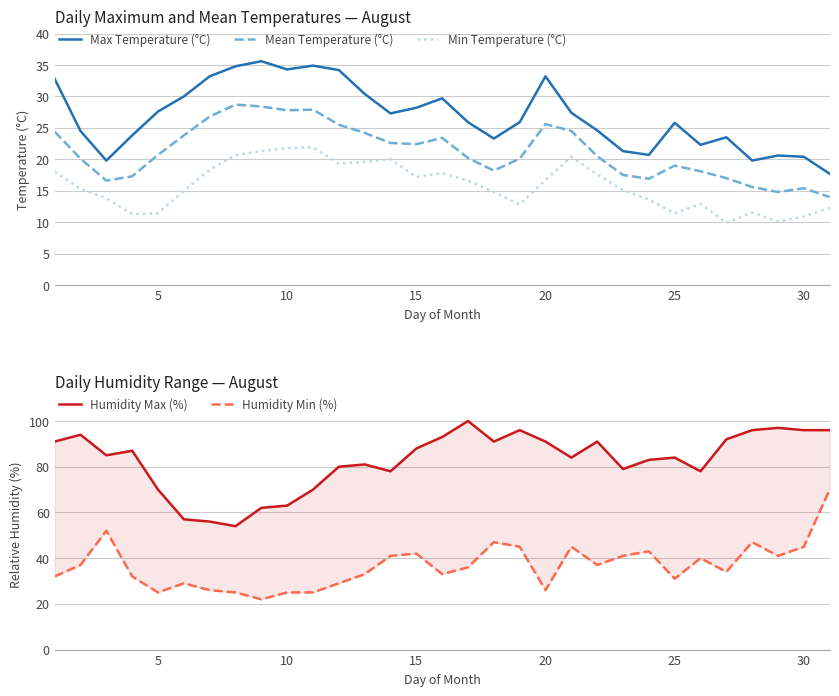

What is the lowest value of the Min Temperature (°C) series?

9.9